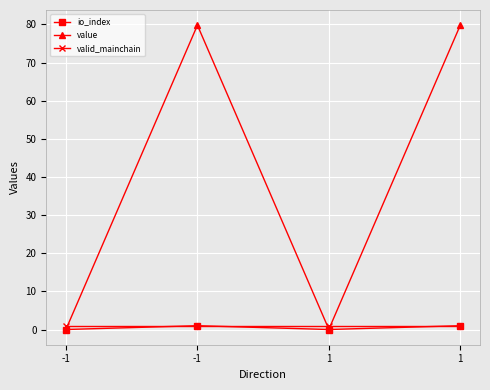

At which label does io_index reach its peak?

-1